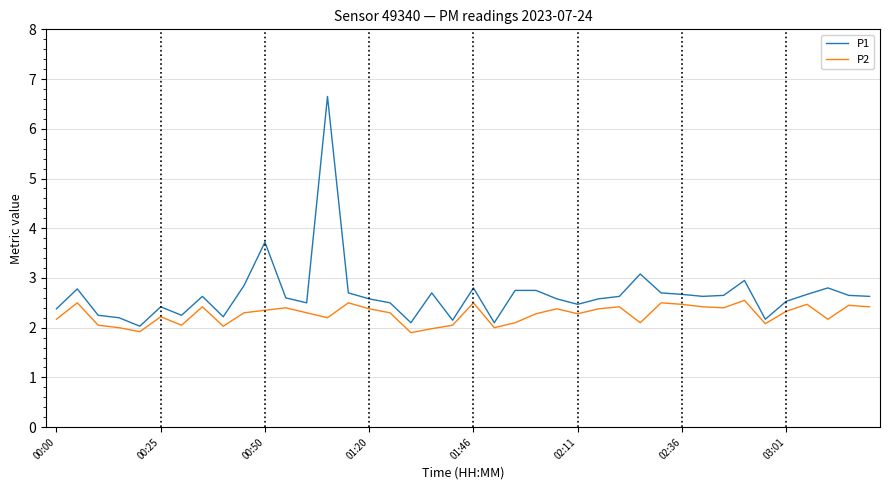

What is the minimum value for P2?

1.9